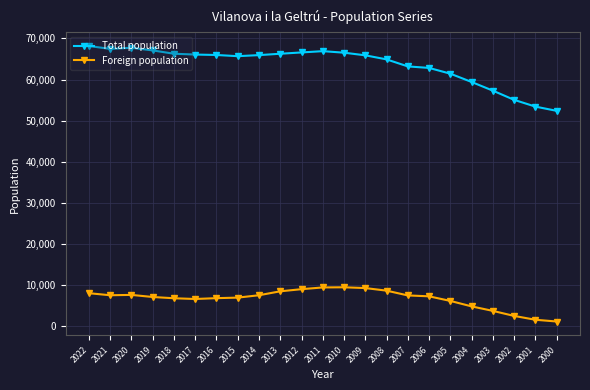

At 2022, list the series in order from largest to smallest.

Total population, Foreign population